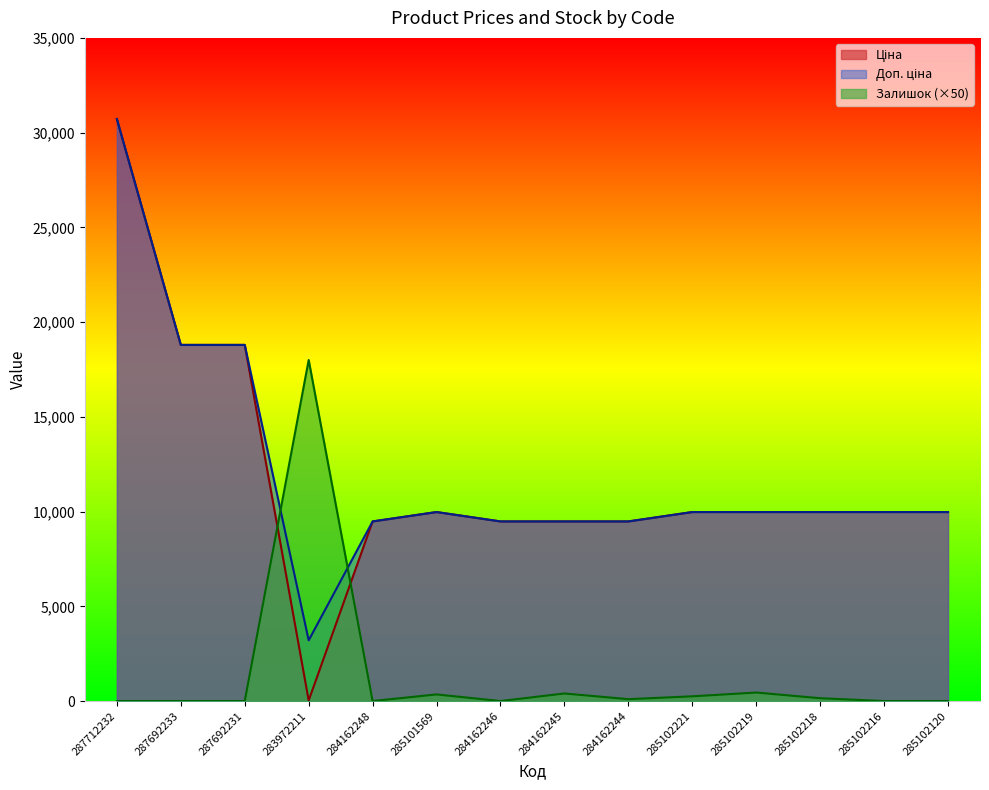

How many values in the Залишок series are below 100?

7